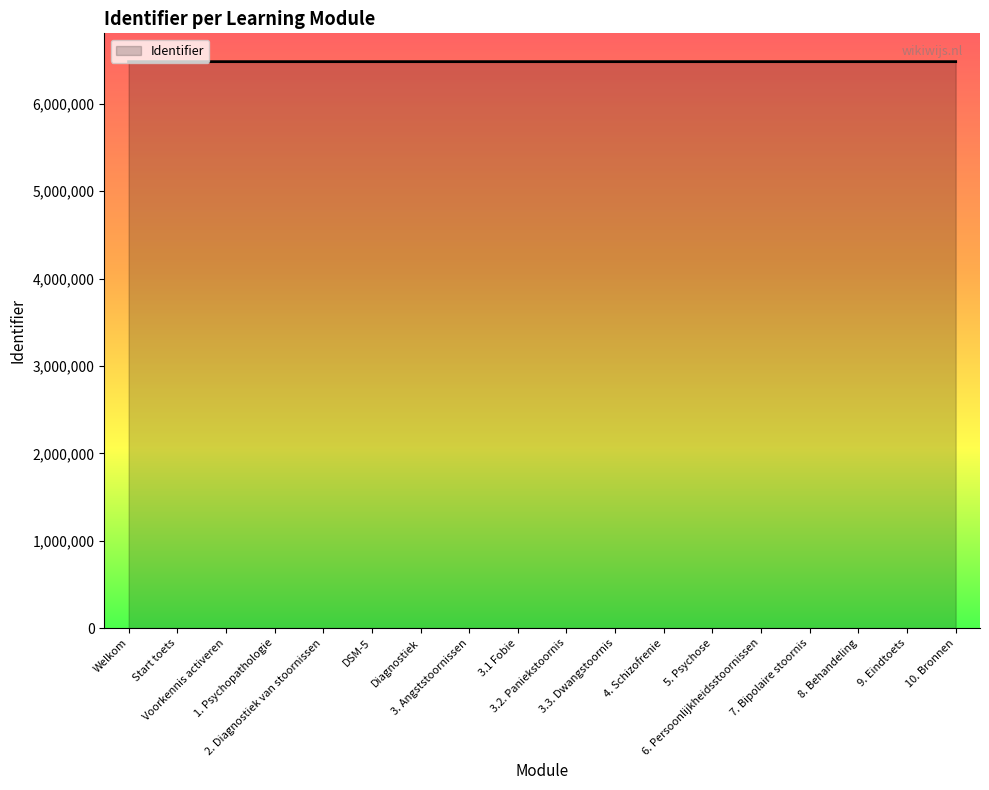

What is the maximum value shown in the chart?

6483292